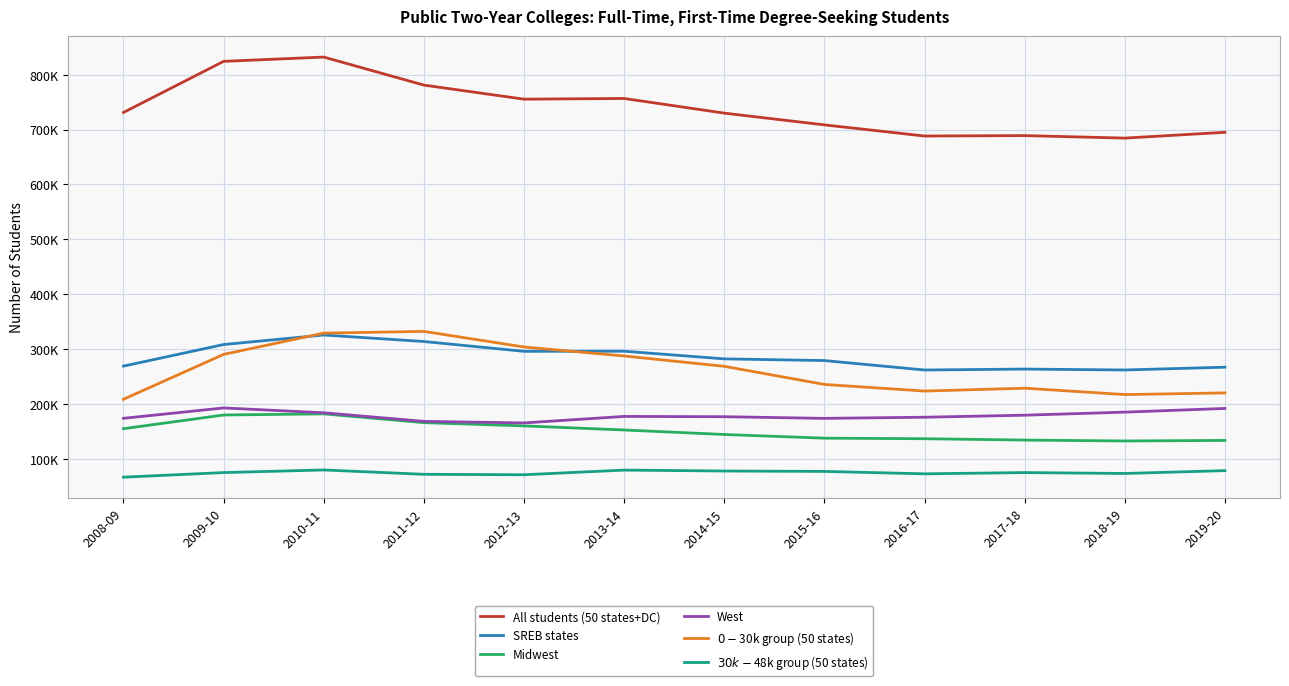

In $30k-$48k group (50 states), how many points are lower than both neighbors (excluding endpoints)?

3